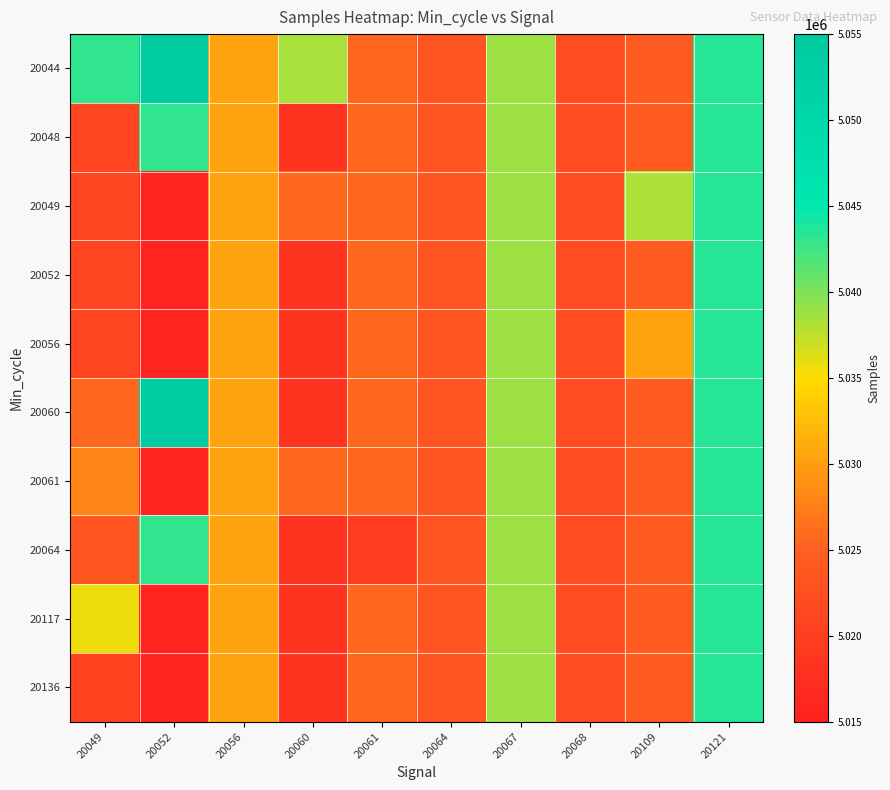

At which category does the chart reach its minimum across all series?

20052